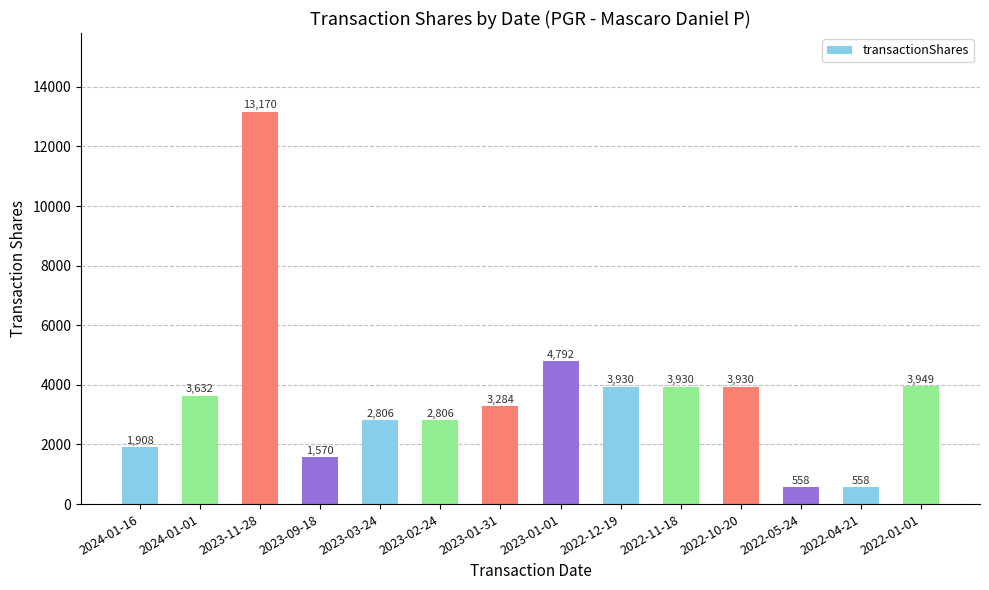

What is the change in value from 2022-05-24 to 2022-01-01?

+3391